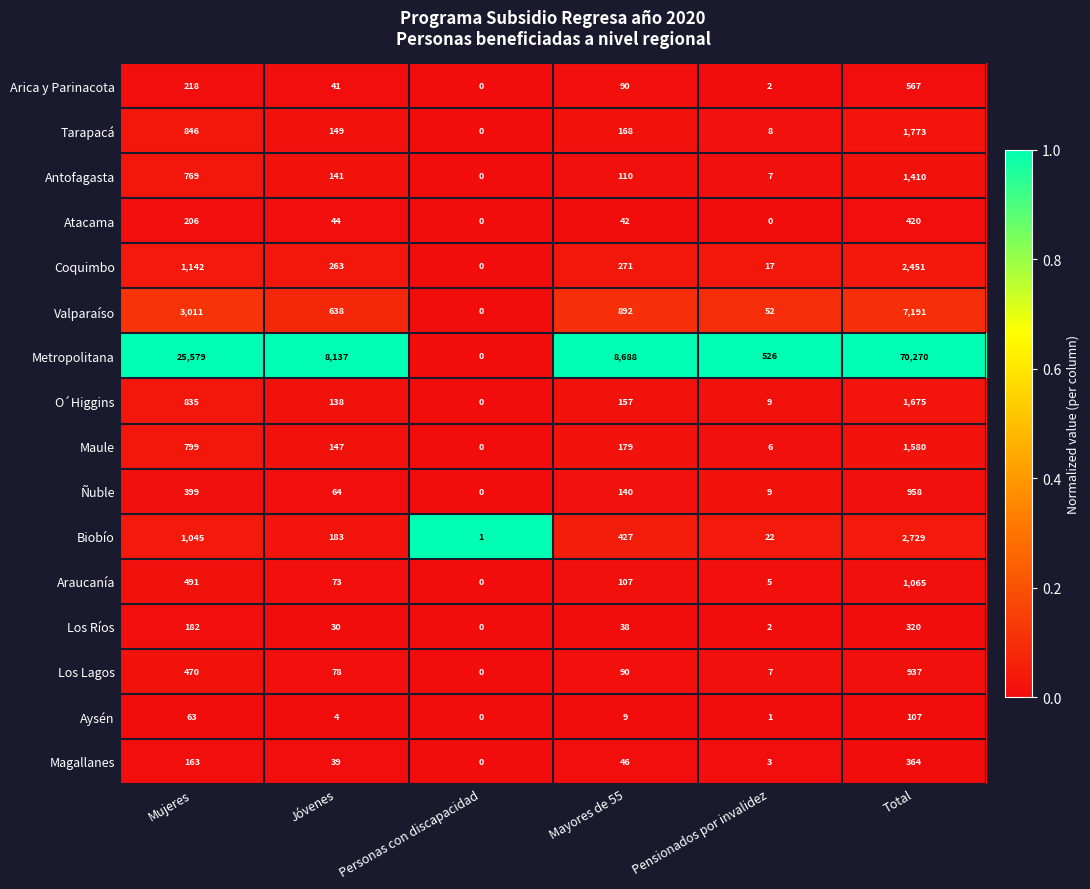

True or false: O´Higgins has a value of 1675 at Total.

True